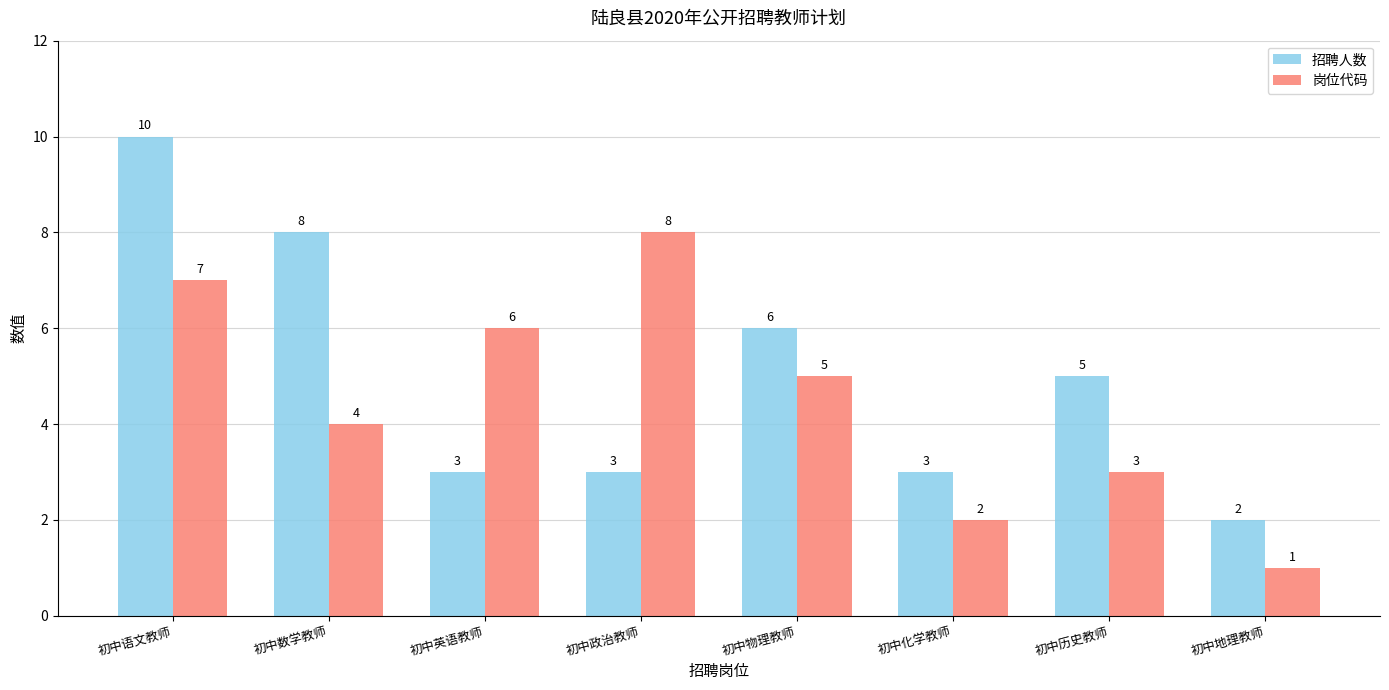

List the labels in order of 岗位代码 value, smallest first.

初中地理教师, 初中化学教师, 初中历史教师, 初中数学教师, 初中物理教师, 初中英语教师, 初中语文教师, 初中政治教师